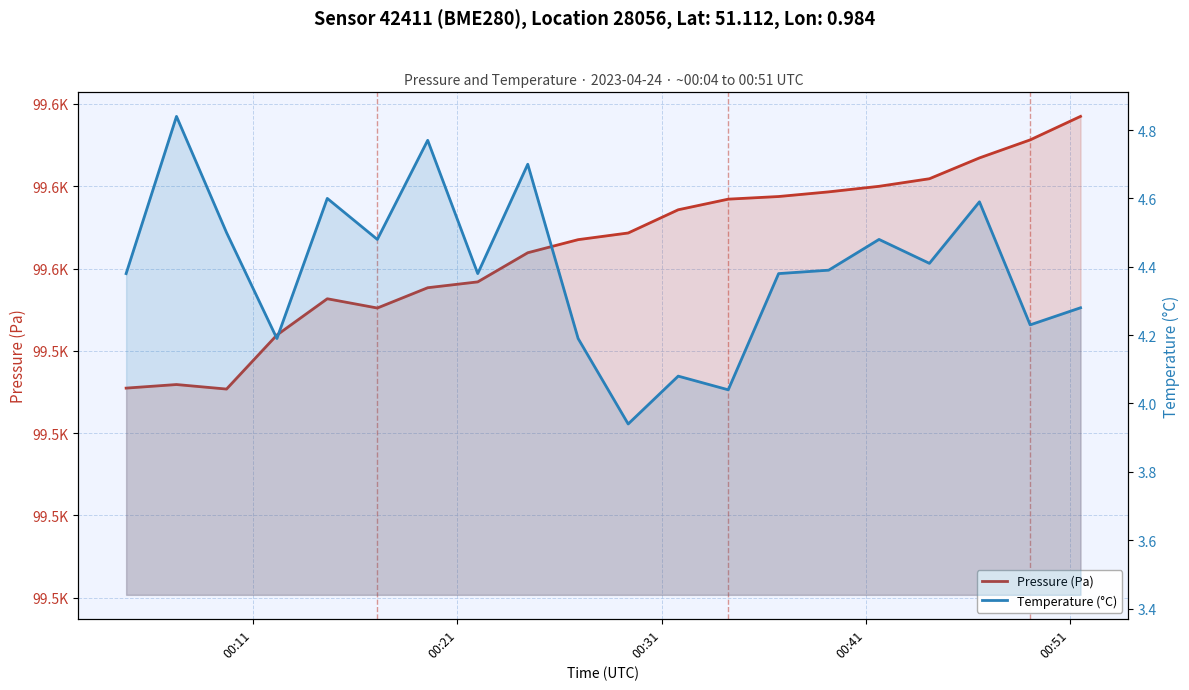

How many categories are shown in the chart?

20